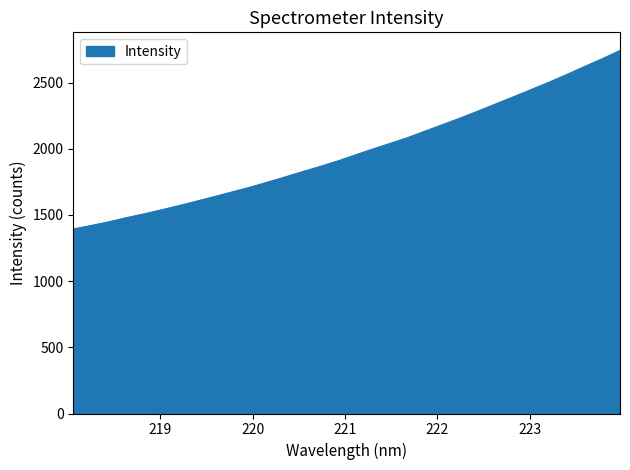

What is the difference between the maximum and minimum values?

1348.3